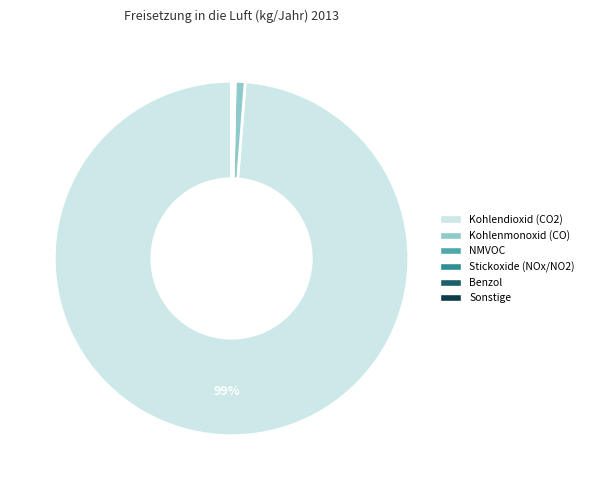

Is there a majority slice in this chart?

Yes